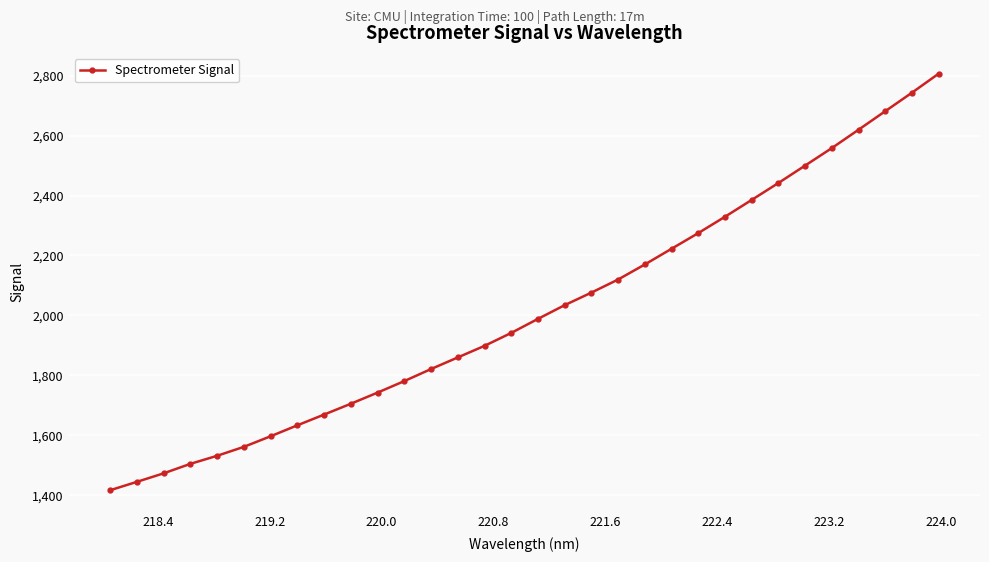

What is the greatest value displayed?

2806.4